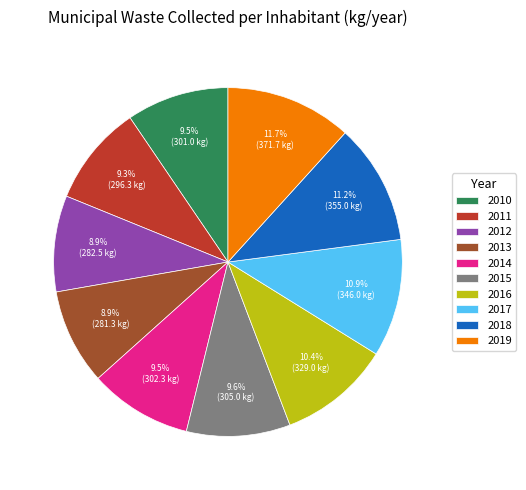

Is 2012 the majority of the pie?

No